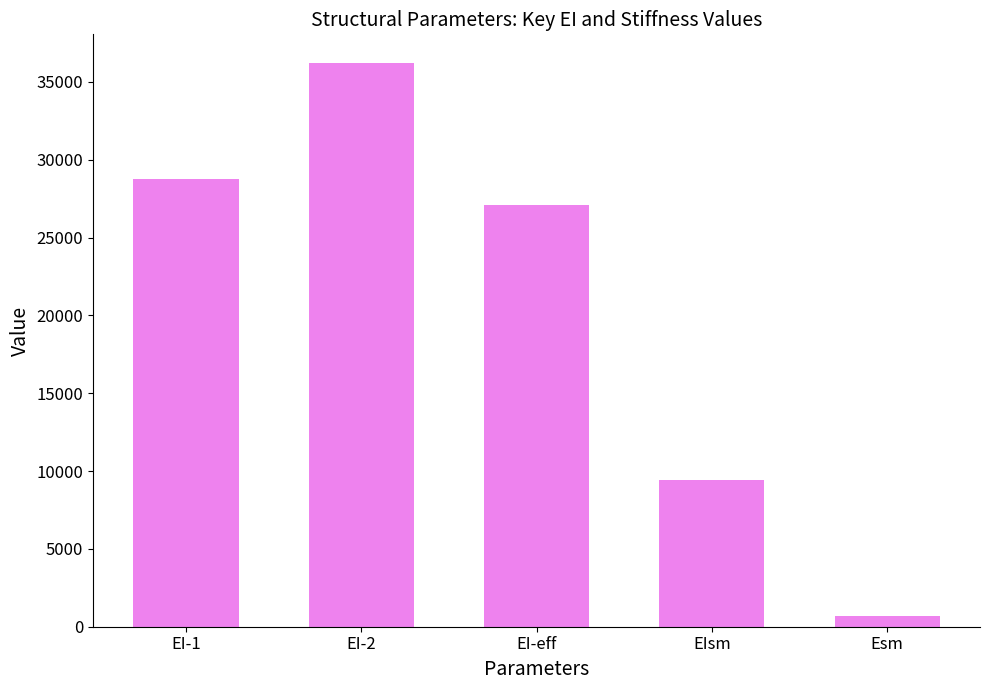

Reading right to left, transcribe all the data shown in this chart.

679.0	9414.0	27097.2	36245.7	28787.6